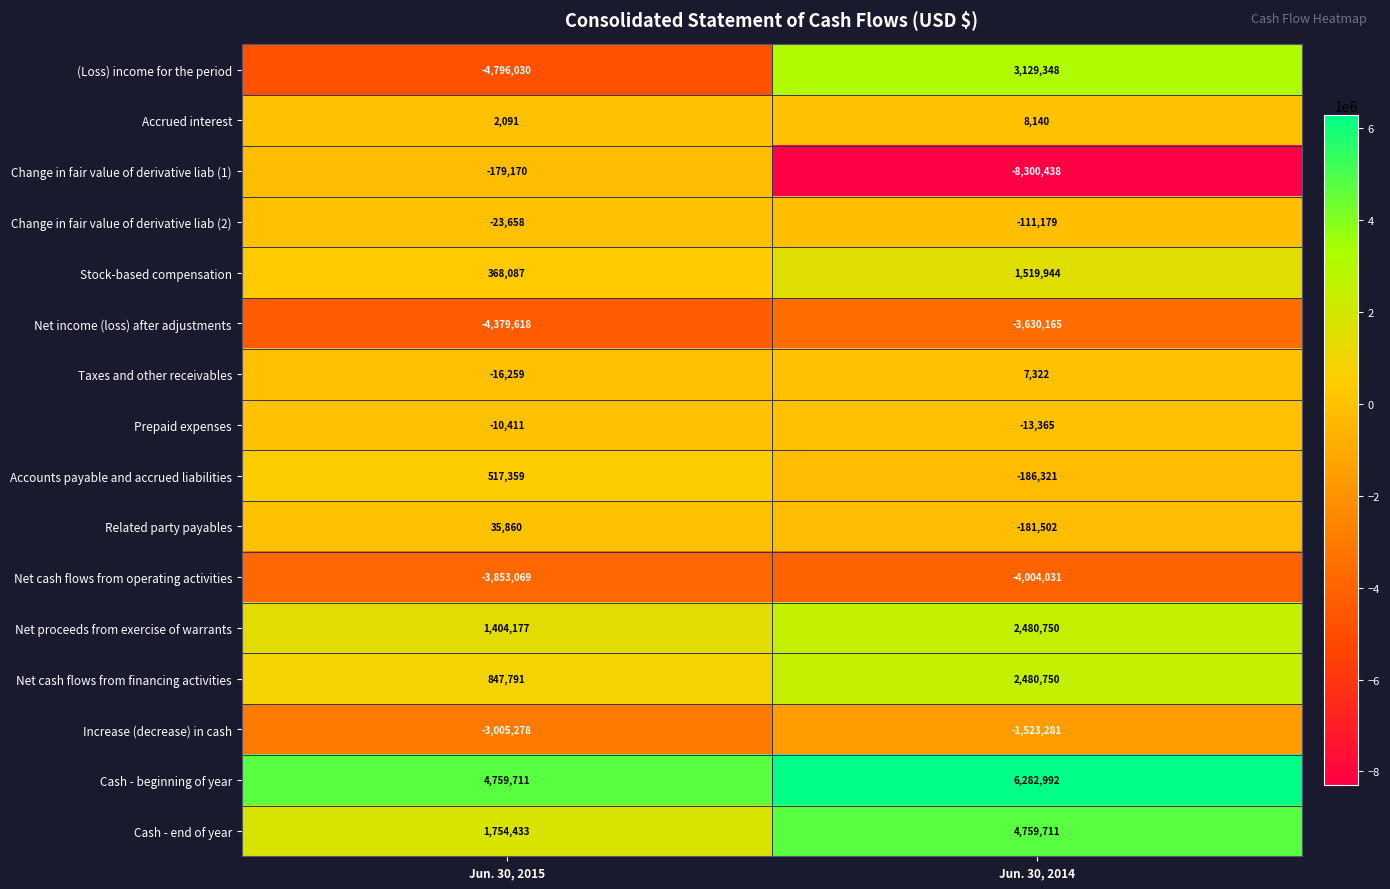

What is the sum of the (Loss) income for the period values at Jun. 30, 2014 and Jun. 30, 2015?

-1666682